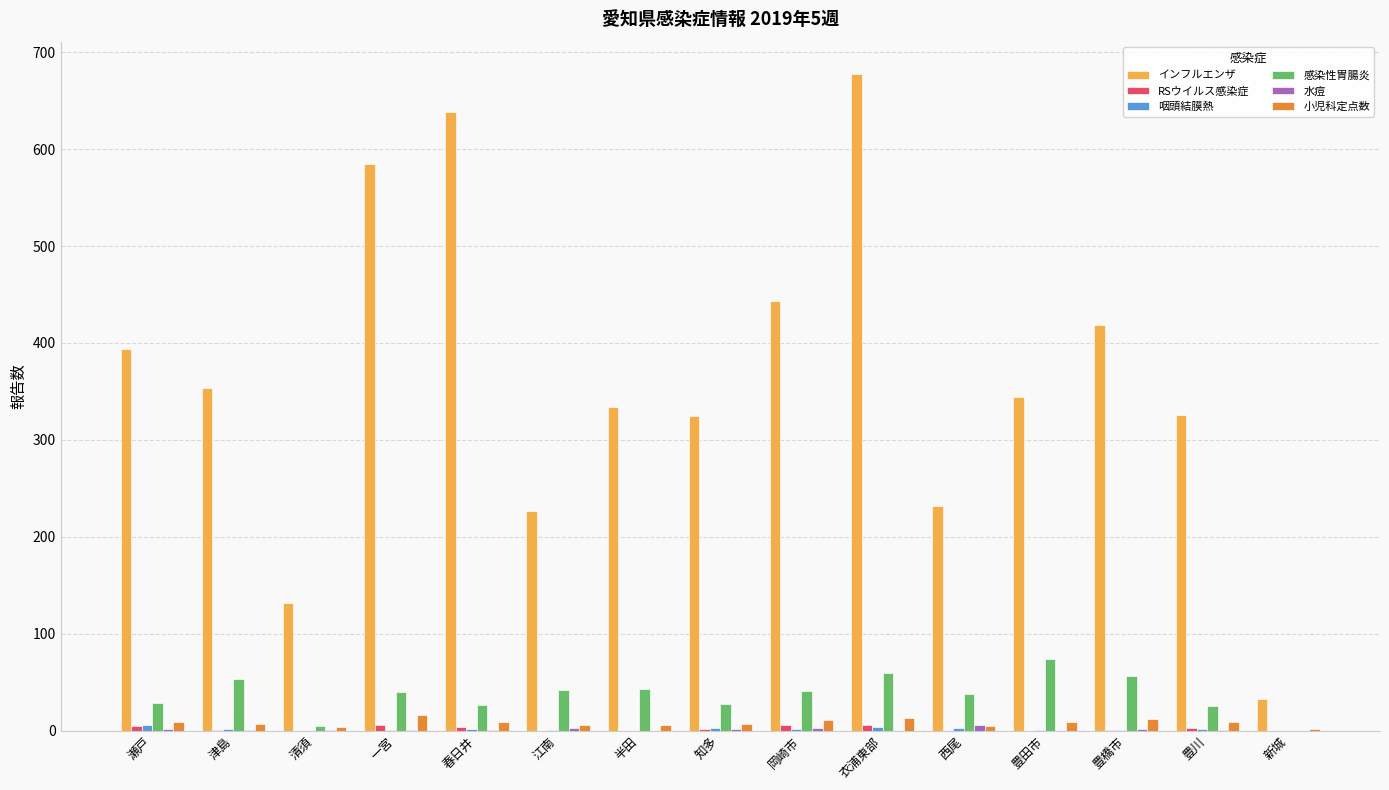

Does the chart contain stacked bars?

No